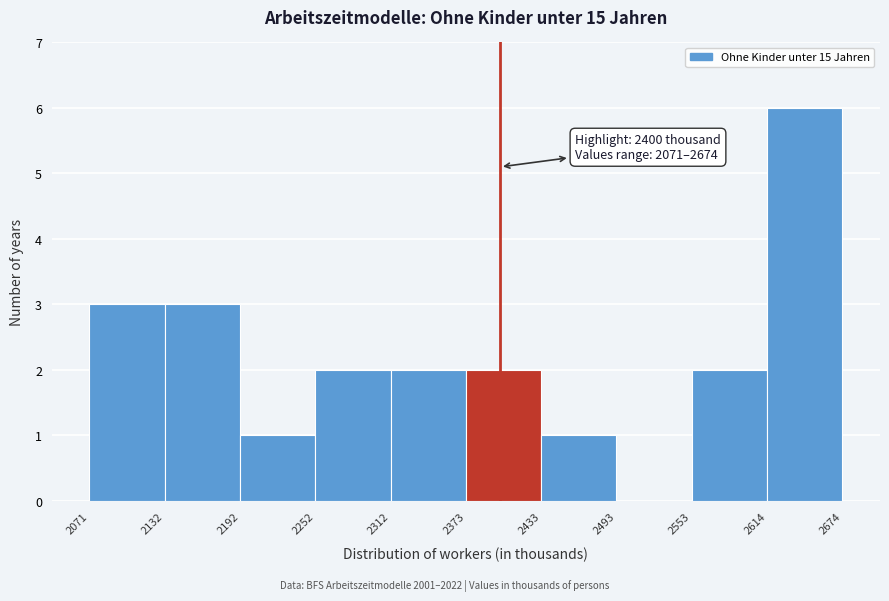

Which range on the x-axis has the tallest bar?

2614 to 2674